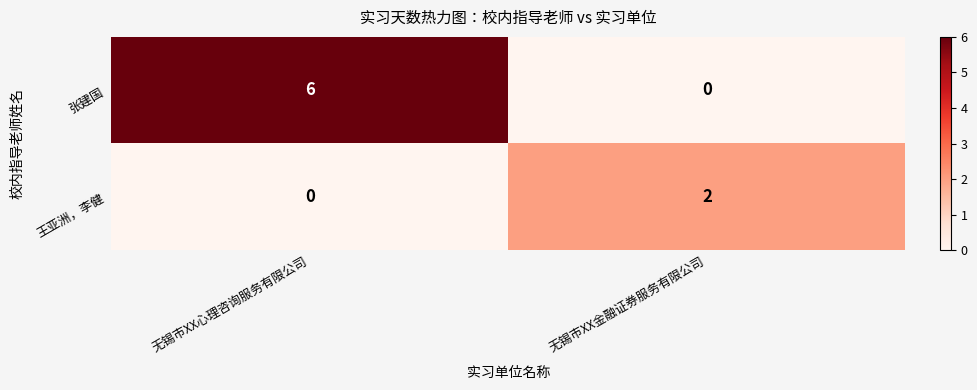

The value of 王亚洲，李健 at 无锡市XX金融证券服务有限公司 is 1. True or false?

False